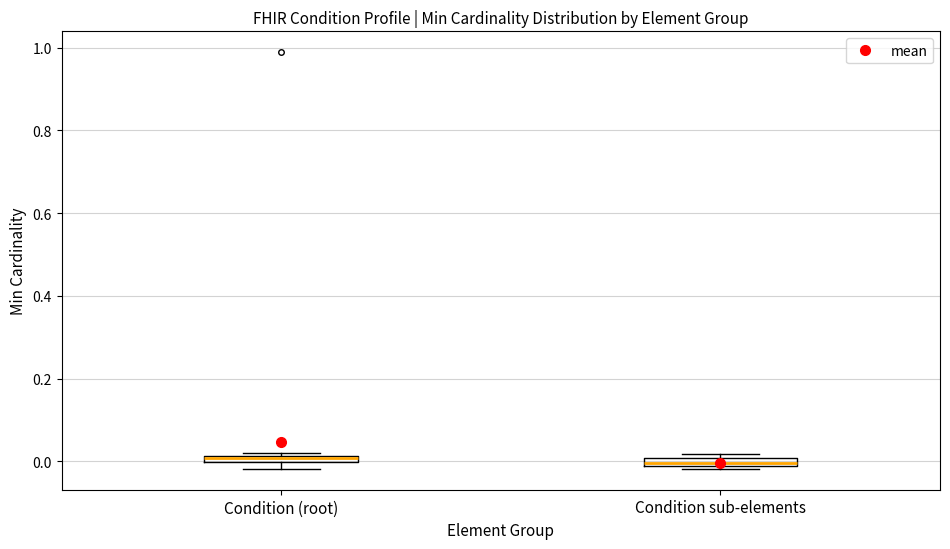

Where is the upper edge of the box for Condition (root) on the y-axis? The values are not printed on the chart, so give them approximately, as read against the axis.

0.02